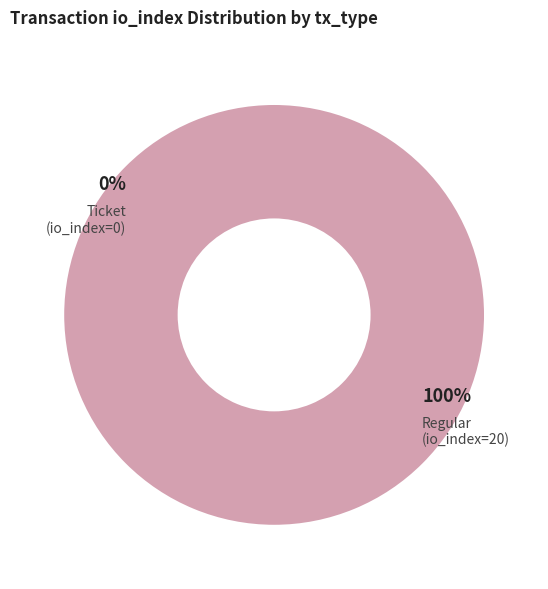

Is it true that Ticket (io_index=0) is 1% of the pie?

False